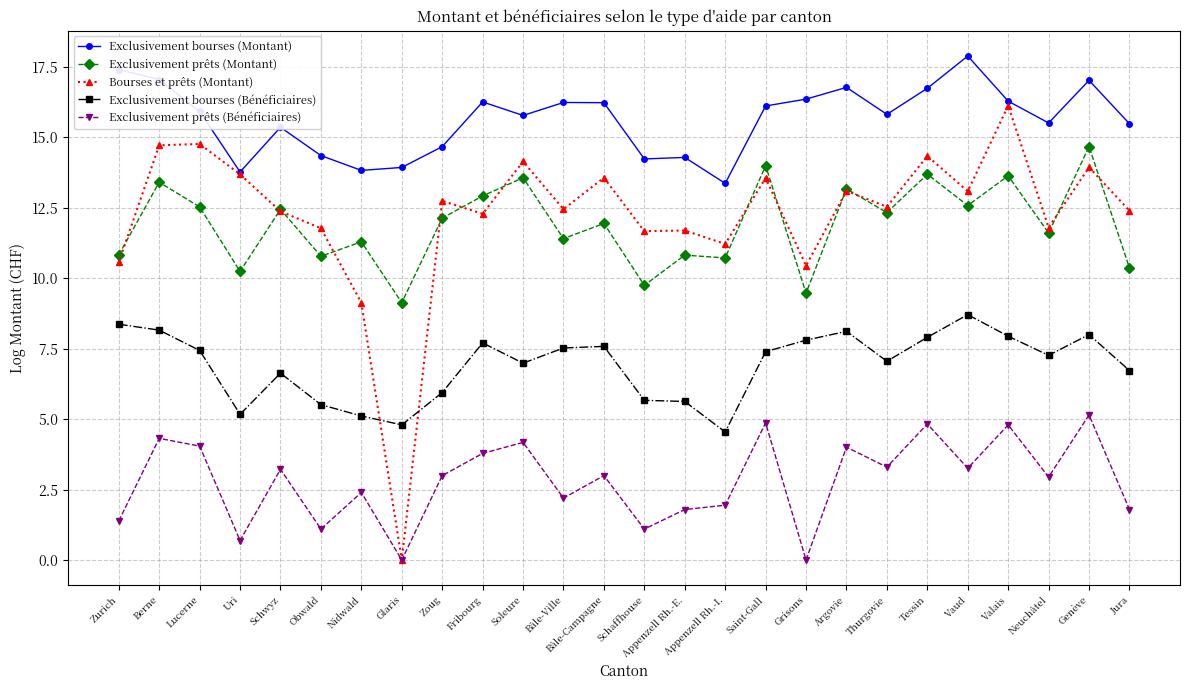

What is the total value across all series at Tessin?

57.5